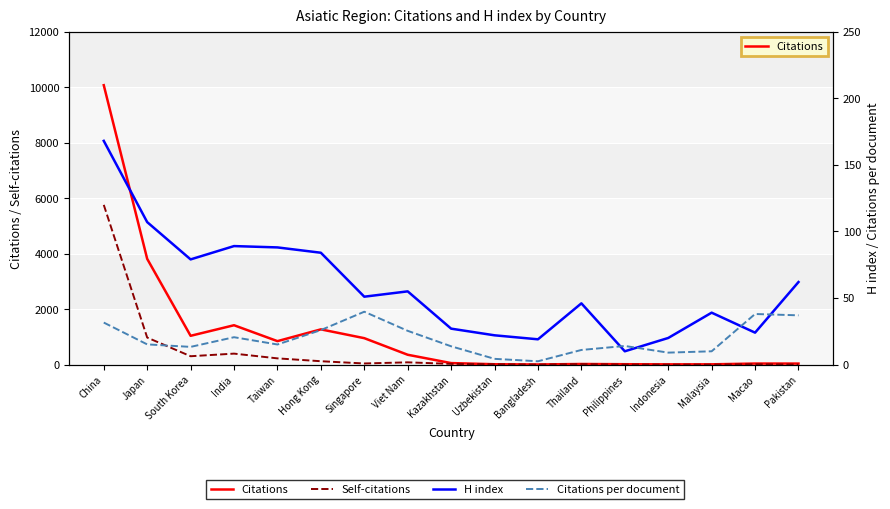

What is the sum of the H index values at Hong Kong and Indonesia?

104.0